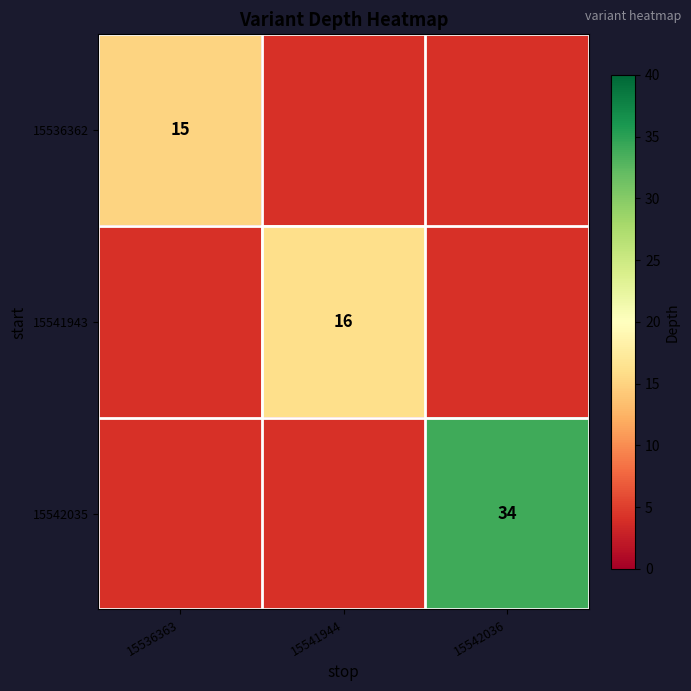

True or false: 15541943 has a value of 25 at 15541944.

False